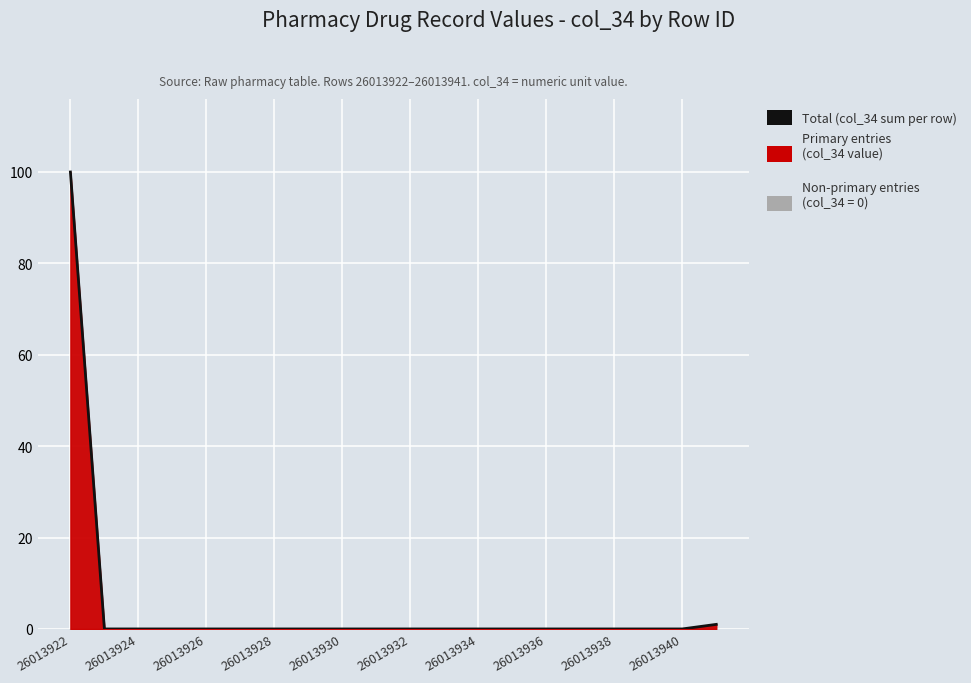

What is the change in value from 26013922 to 26013928?

-100